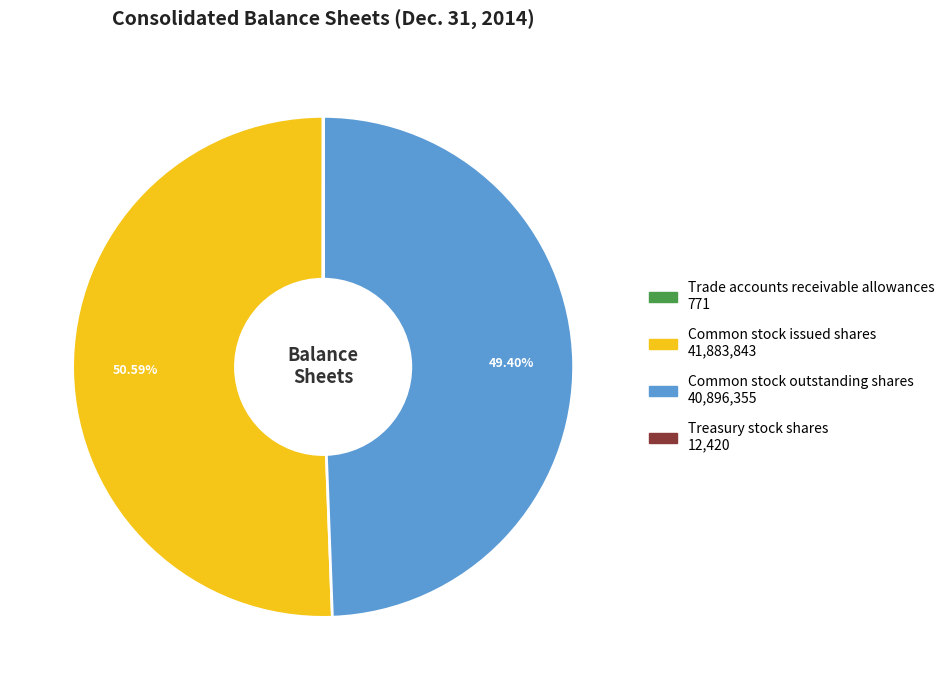

Approximately how many times larger is the value at Common stock issued shares compared to Common stock outstanding shares?

1.0